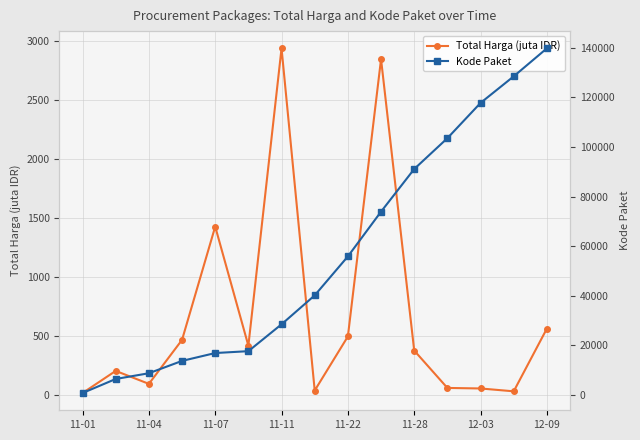

What is the average value of the Total Harga (juta IDR) series?

666.1